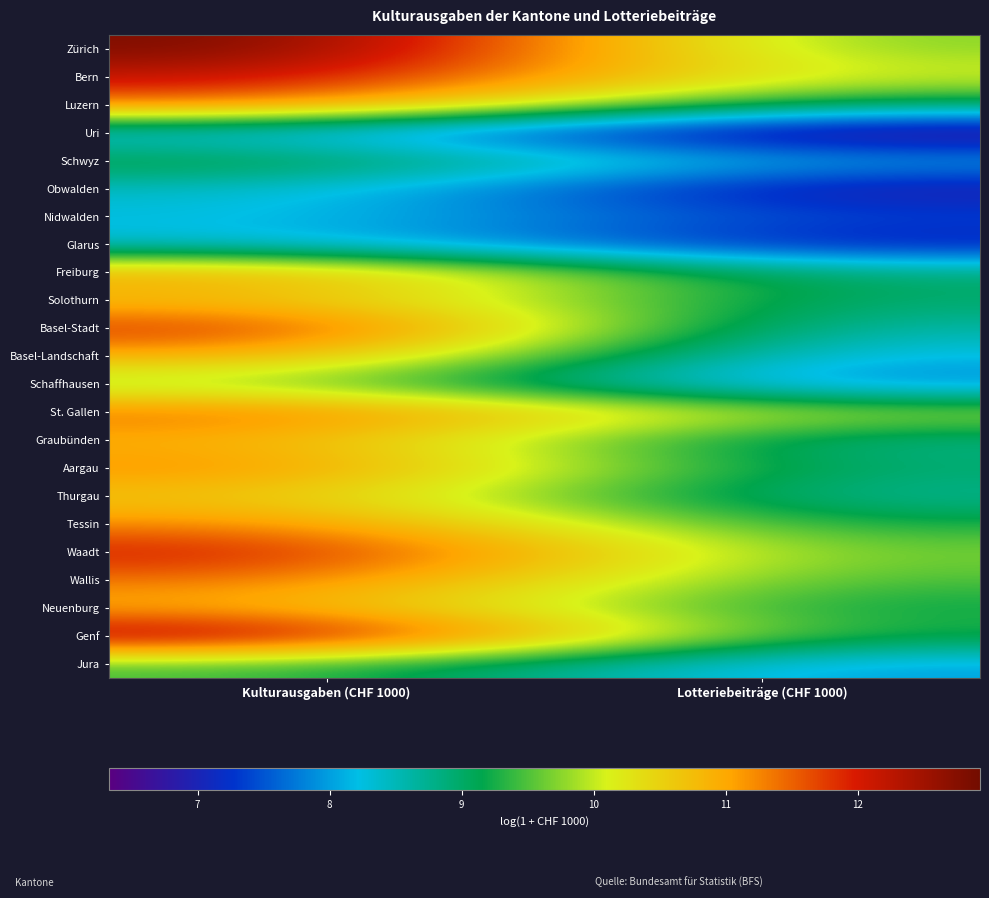

At which category is the sum across all series the highest?

Kulturausgaben (CHF 1000)